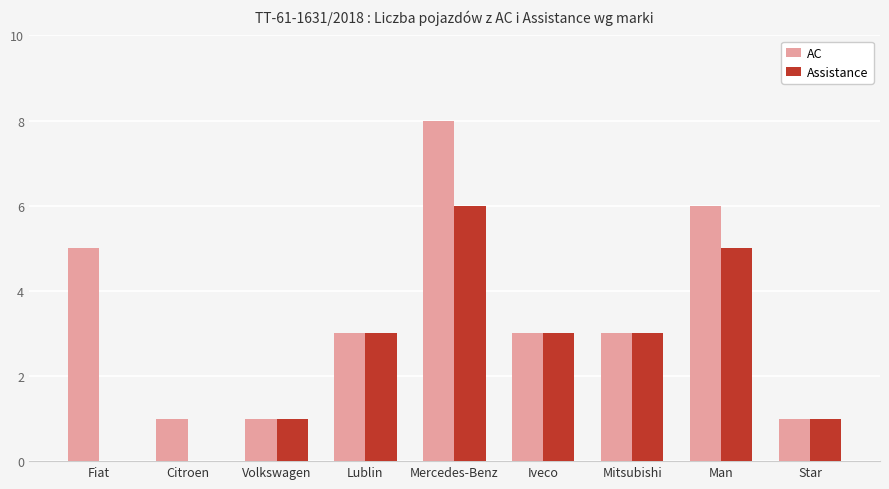

Which category has the highest value across all series?

Mercedes-Benz